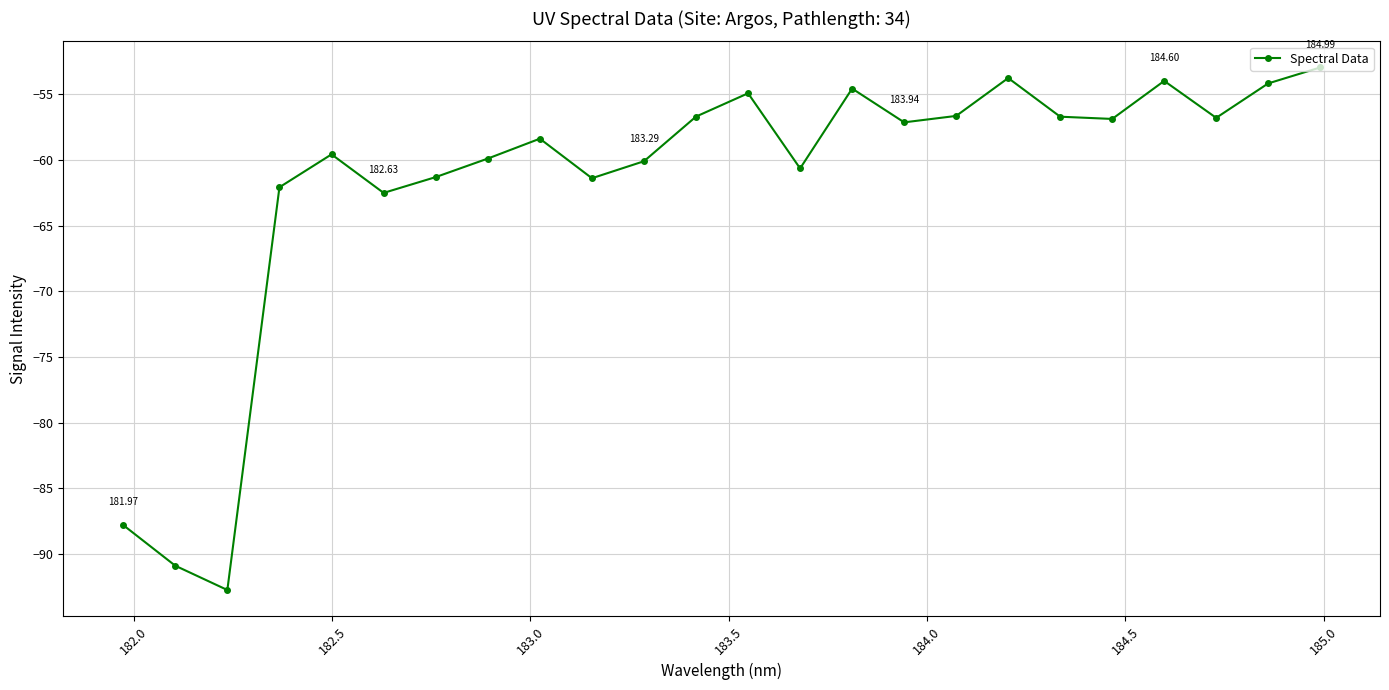

What is the greatest value displayed?

-53.0